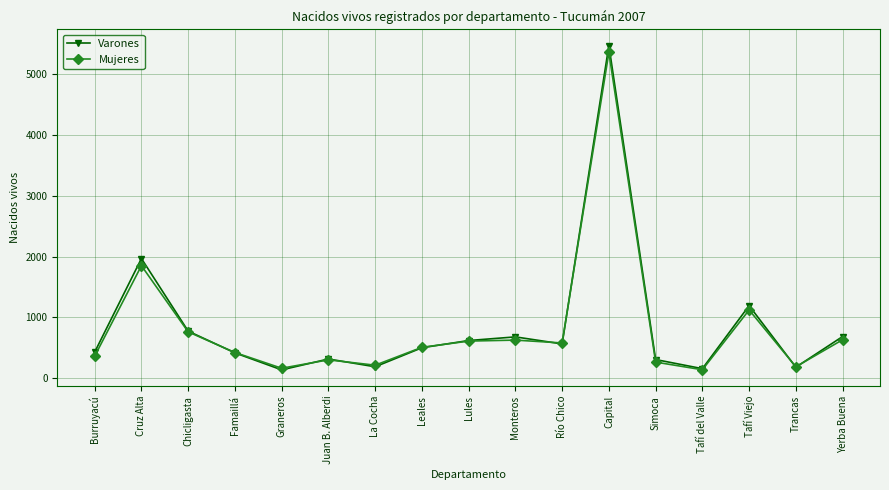

How many distinct data groups are displayed?

2